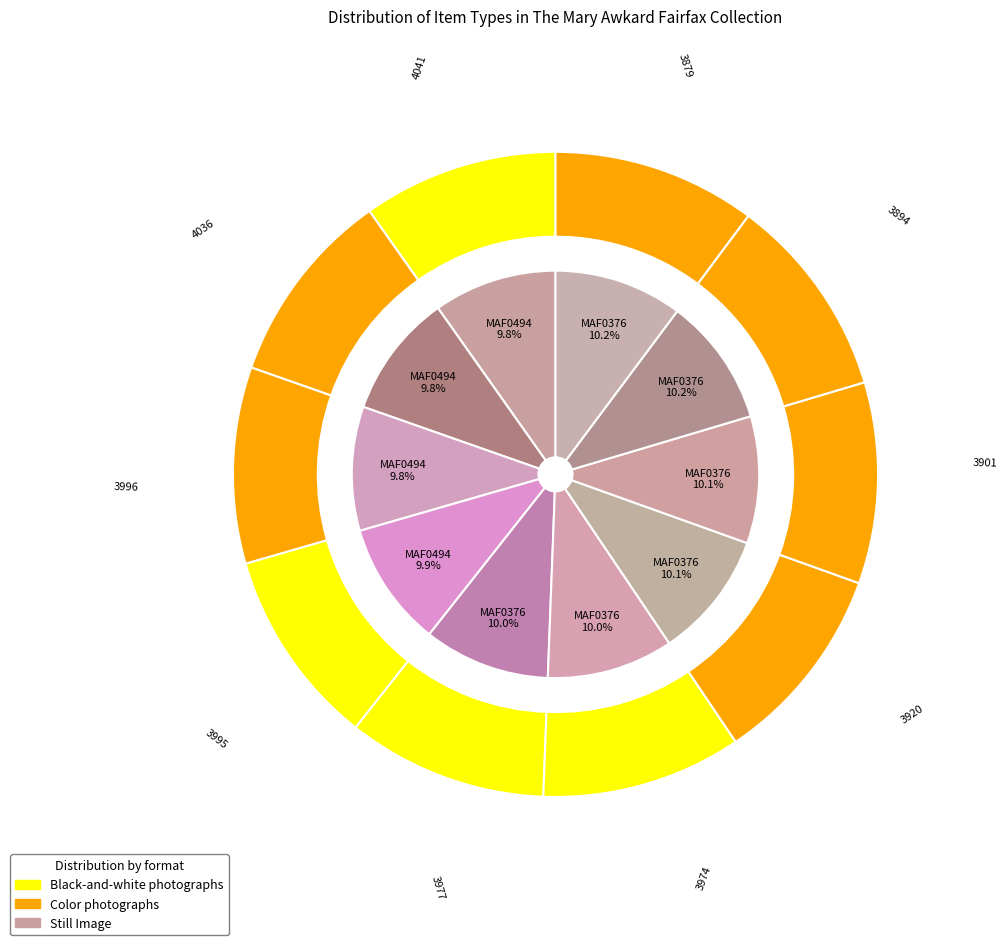

Is it true that MAF0365 is 21% of the pie?

False